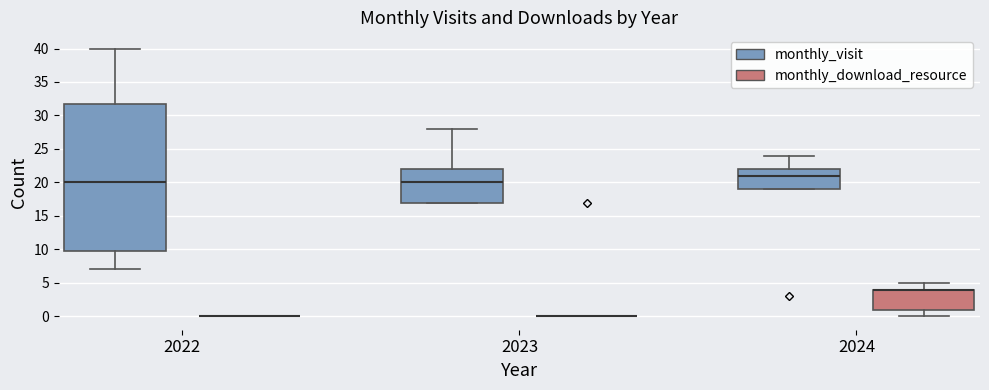

Which box is the tallest, from its lower edge to its upper edge?

2022 (monthly_visit)